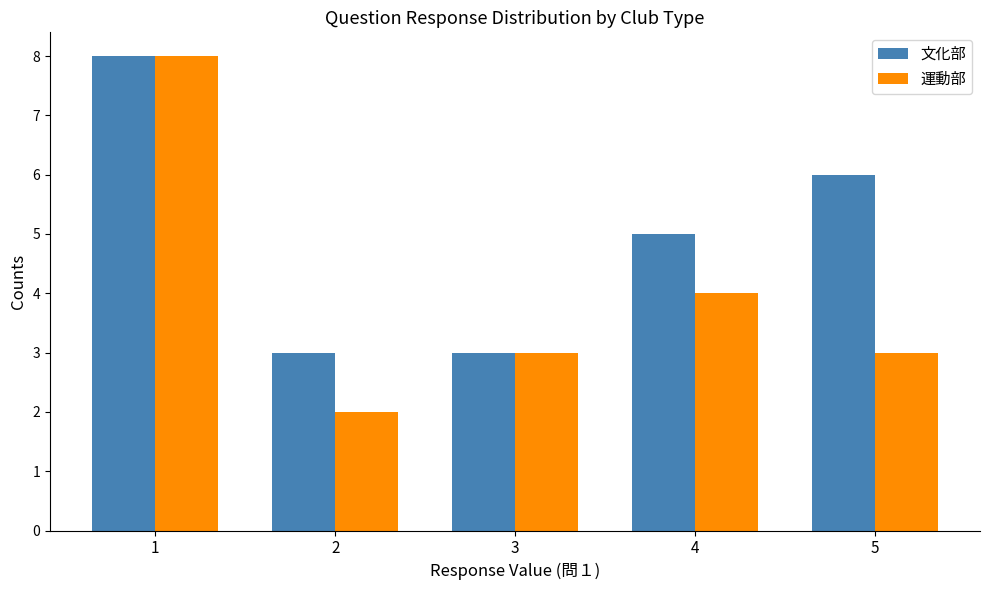

What is the difference between the maximum and minimum values in the 運動部 series?

6